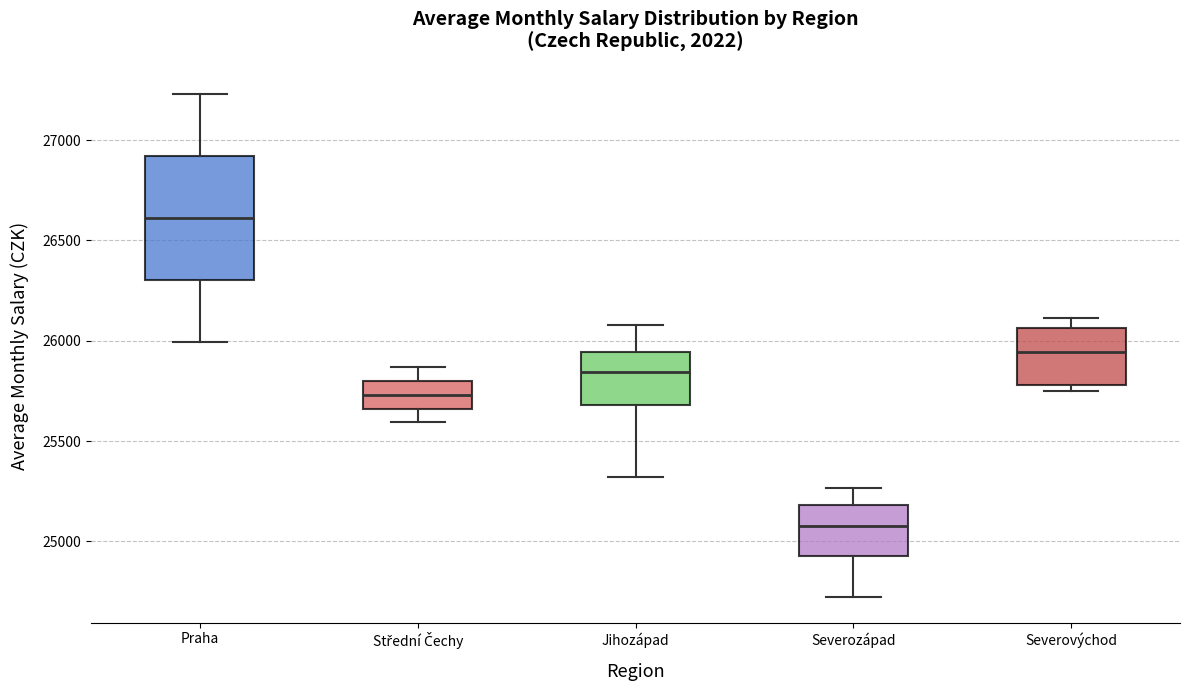

Comparing the boxes themselves (not the whiskers), which one is the tallest?

Praha